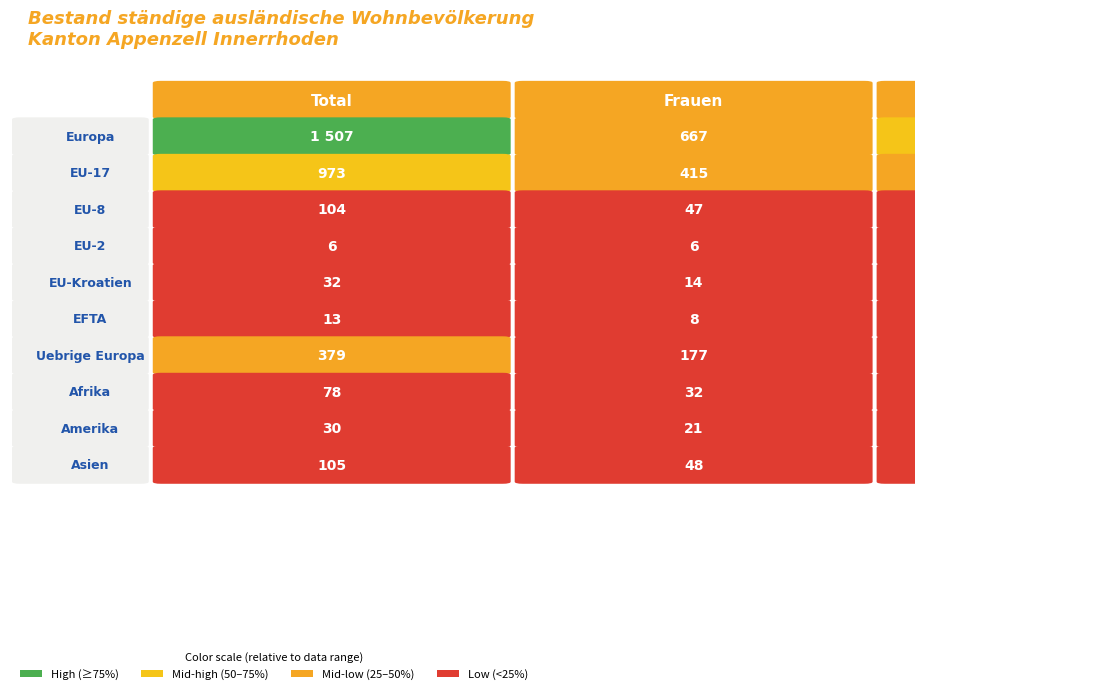

How many distinct data groups are displayed?

10